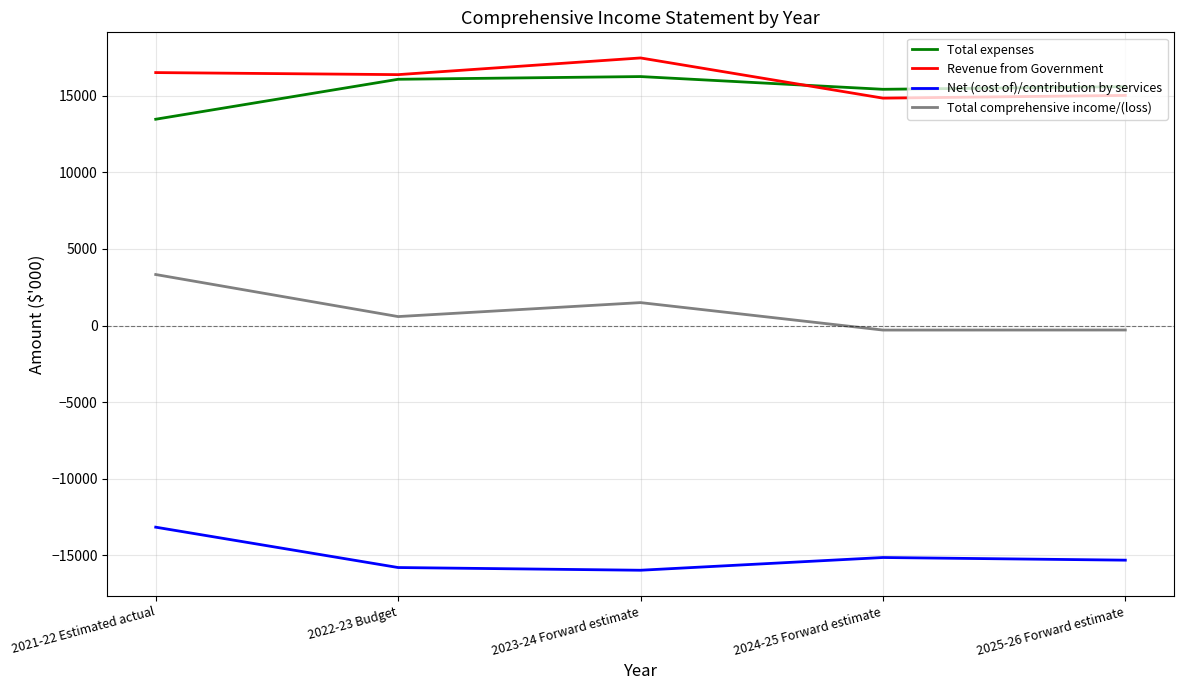

What is the difference between the maximum and second lowest values in the Total comprehensive income/(loss) series?

3621